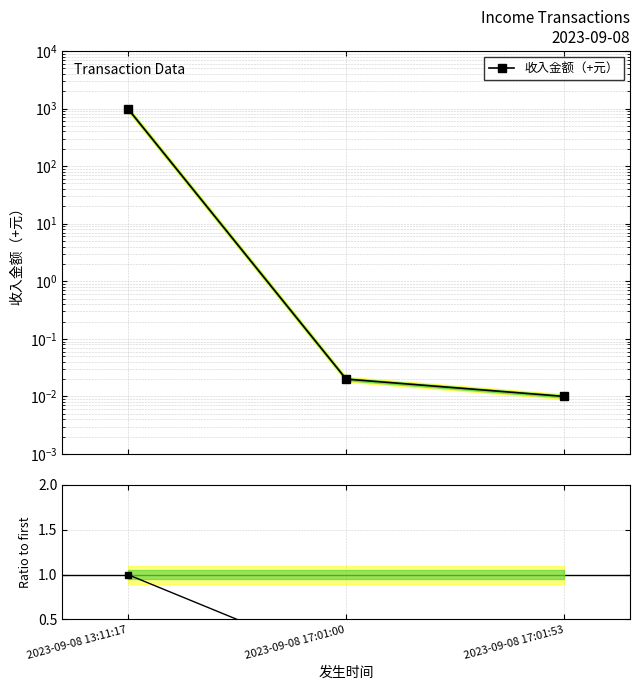

True or false: 收入金额（+元） has a value of 997.9 at 2023-09-08 13:11:17.

True